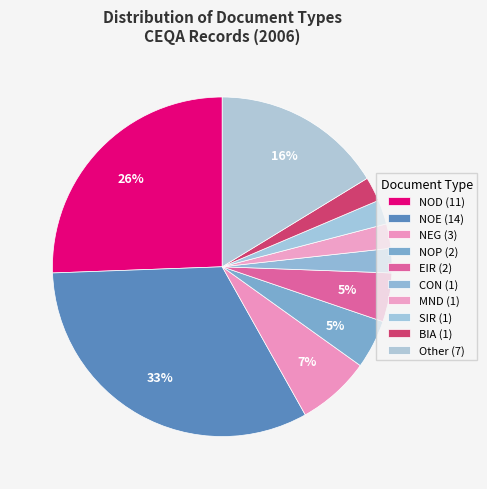

What is the smallest slice in the pie chart?

BIA